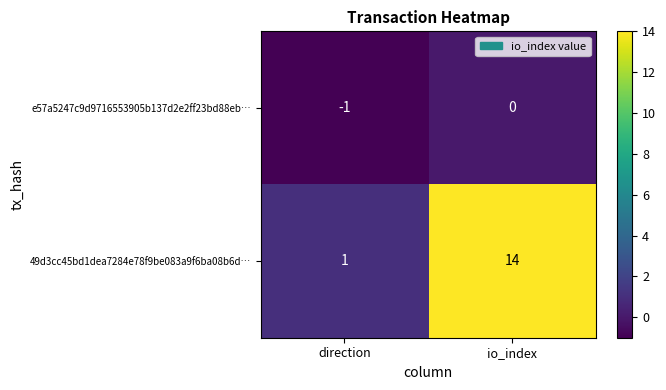

Read the 49d3cc45bd1dea7284e78f9be083a9f6ba08b6d… value at io_index, to the nearest 5.

15